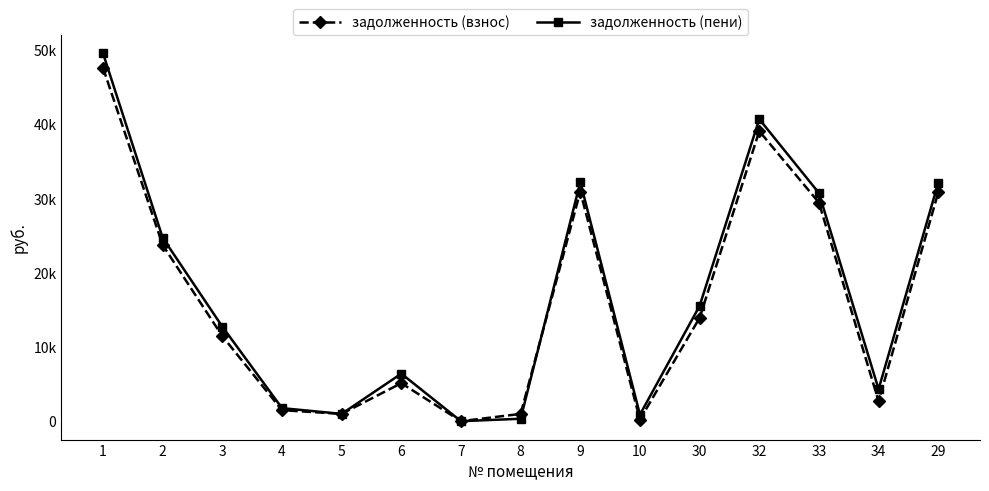

Reading left to right, extract all data points from this chart.

задолженность (взнос): 47606.0	23732.4	11457.4	1484.4	982.8	5124.6	0.0	982.4	30936.8	221.0	13921.1	39083.0	29451.0	2691.0	30827.2
задолженность (пени): 49577.5	24715.2	12738.6	1761.3	982.8	6405.8	0.0	327.6	32218.0	884.0	15535.8	40701.5	30741.9	4305.6	32118.1